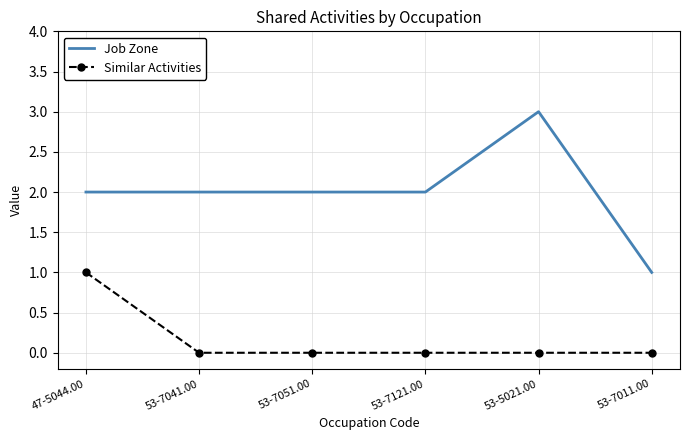

True or false: Job Zone and Similar Activities cross at least once.

False